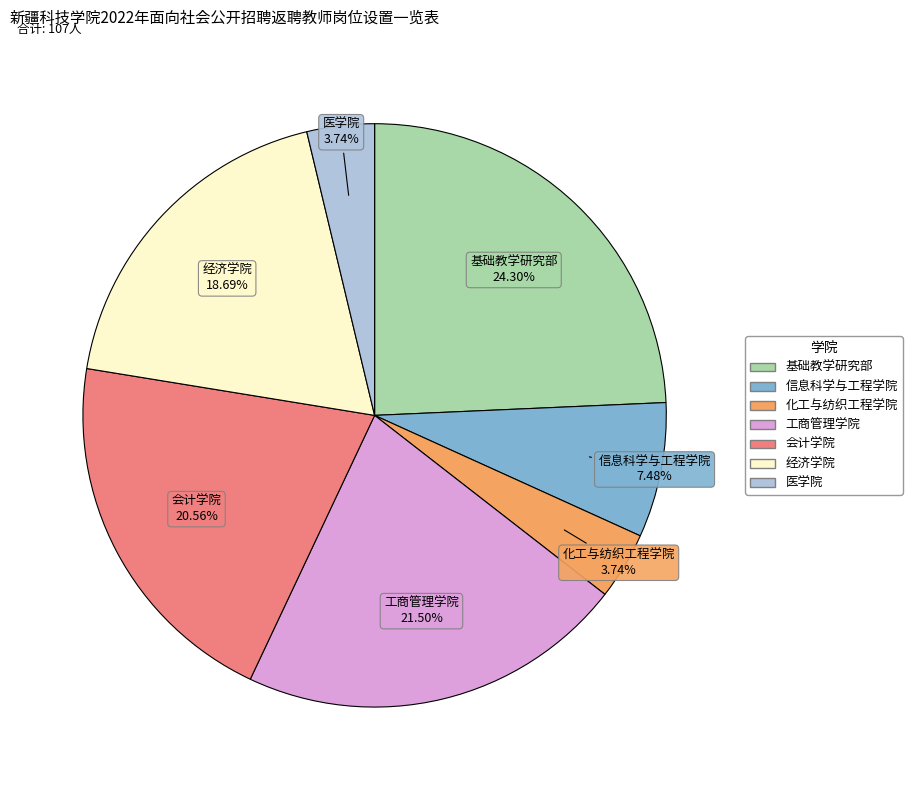

Is it true that 经济学院 is 19% of the pie?

True